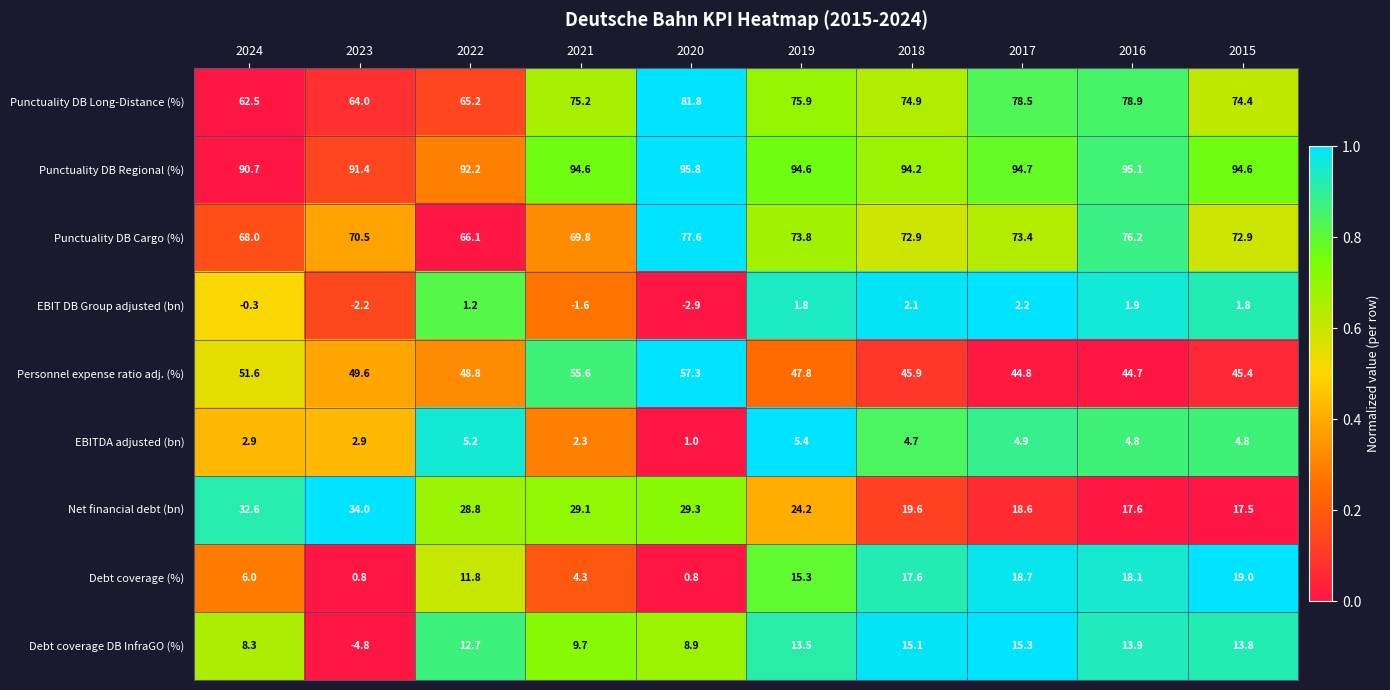

What is the average value of the Punctuality DB Cargo (%) series?

72.1